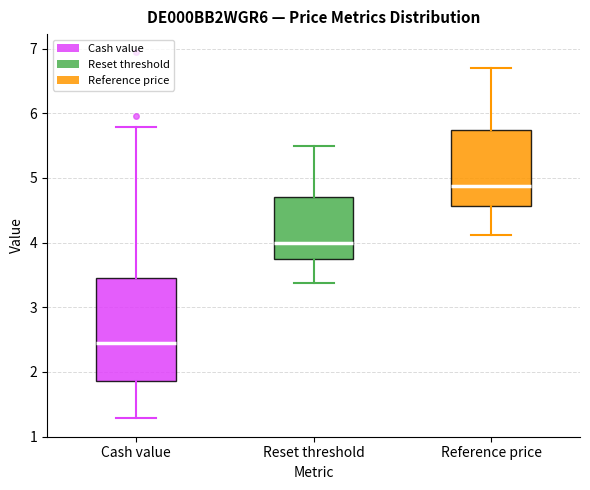

Comparing the boxes themselves (not the whiskers), which one is the tallest?

Cash value